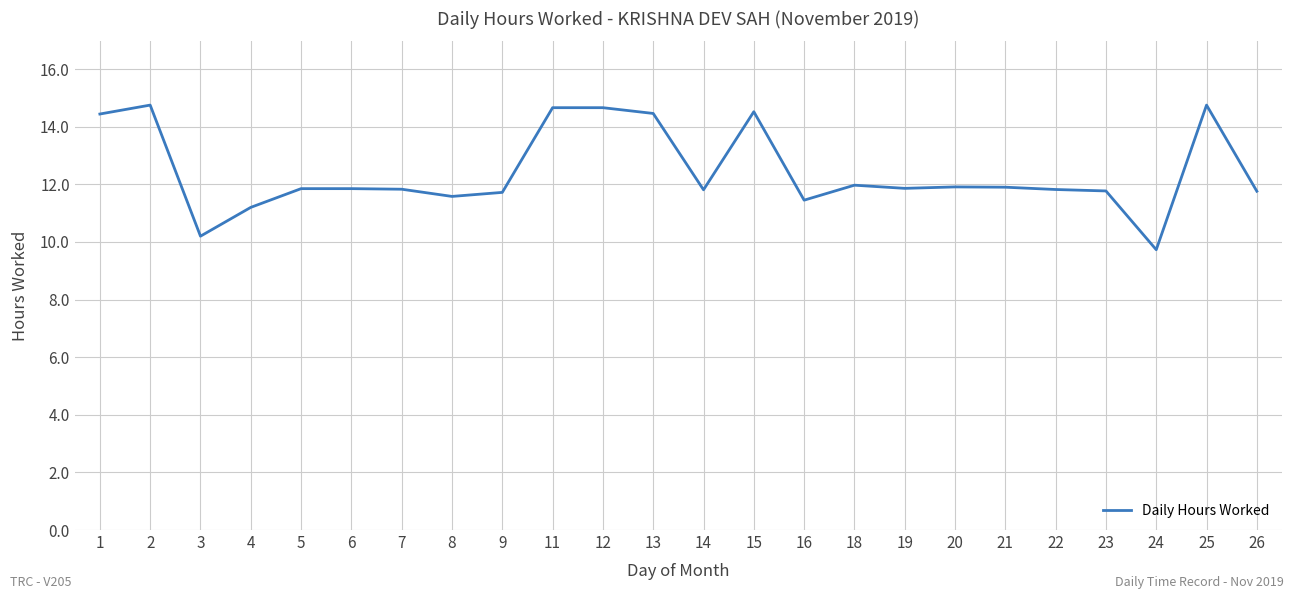

What is the average value?

12.4